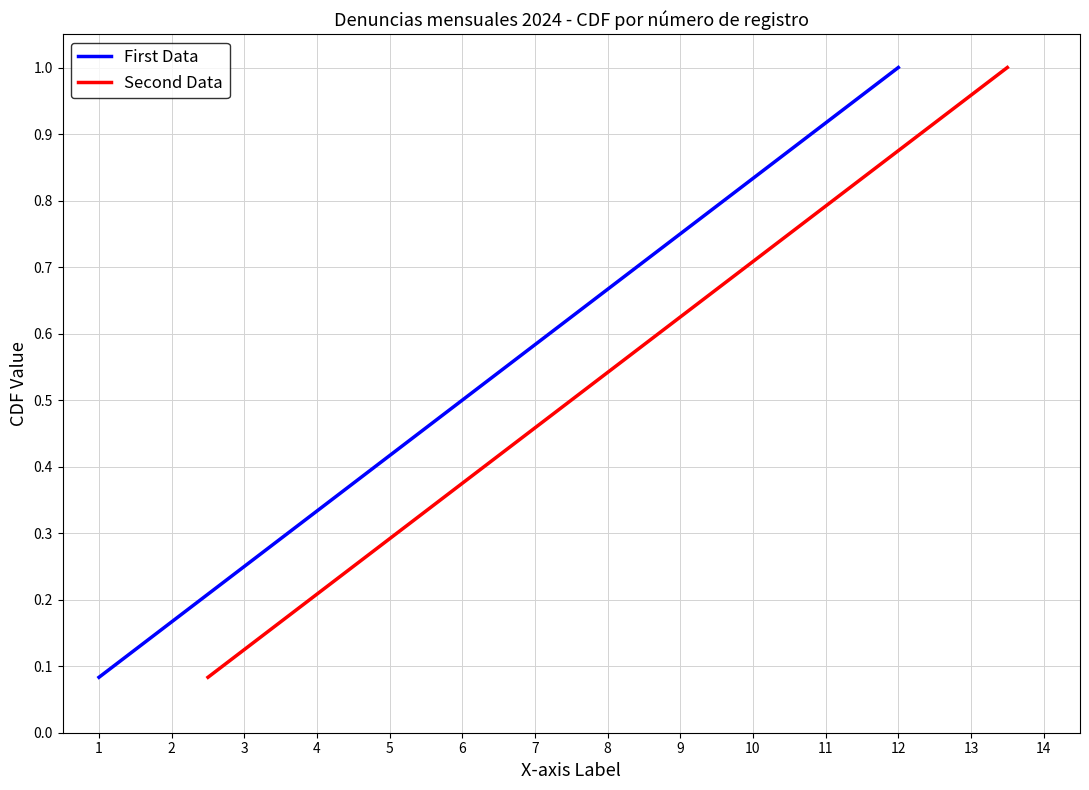

The First Data series shows 0.4 at 11. True or false?

False